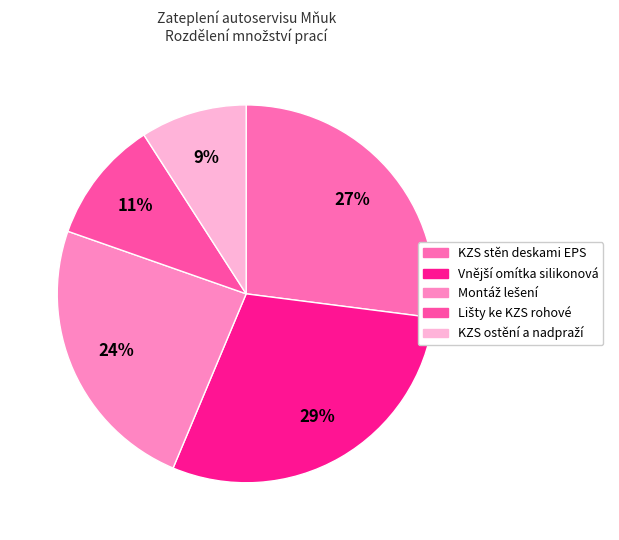

Does any single category account for the majority?

No